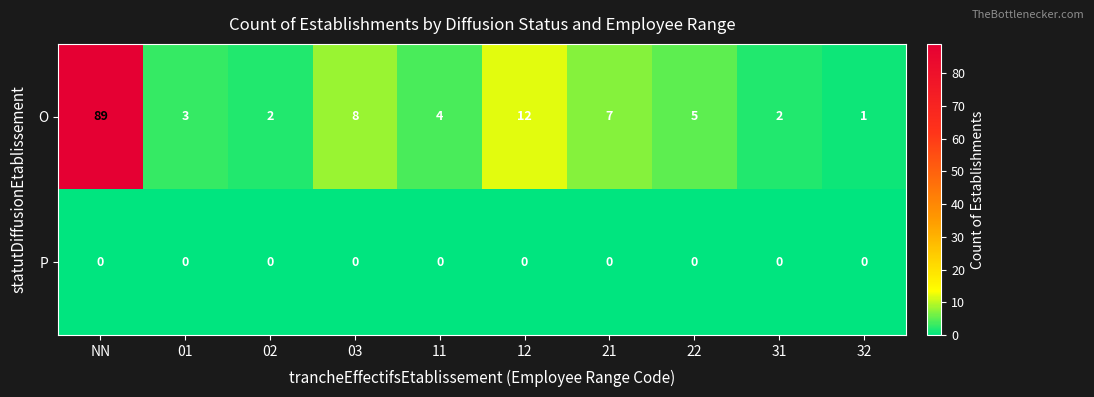

Reading right to left, transcribe all the data shown in this chart.

O: 32=1	31=2	22=5	21=7	12=12	11=4	03=8	02=2	01=3	NN=89
P: 32=0	31=0	22=0	21=0	12=0	11=0	03=0	02=0	01=0	NN=0